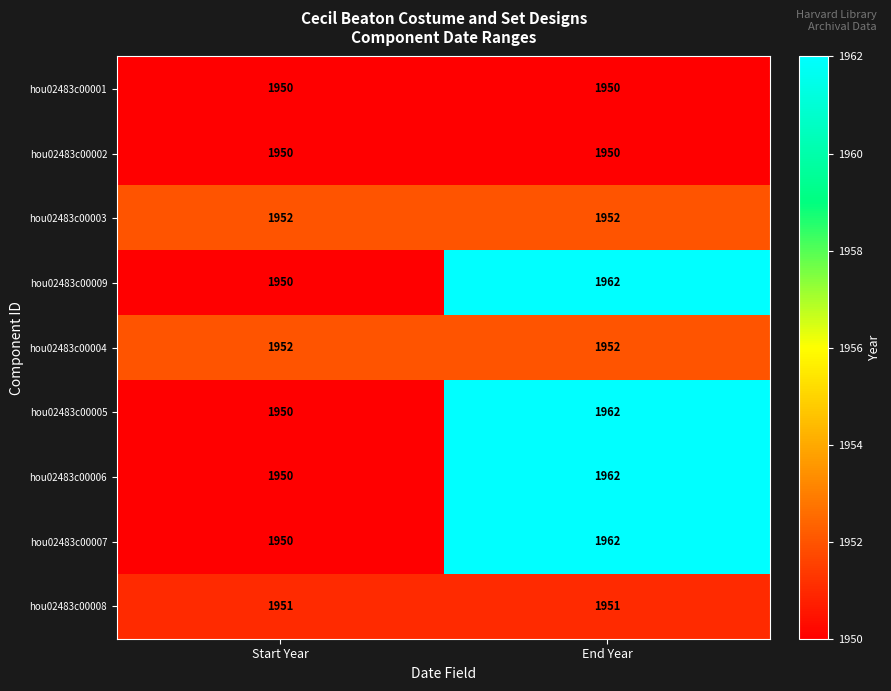

Read the hou02483c00005 value at End Year.

1962